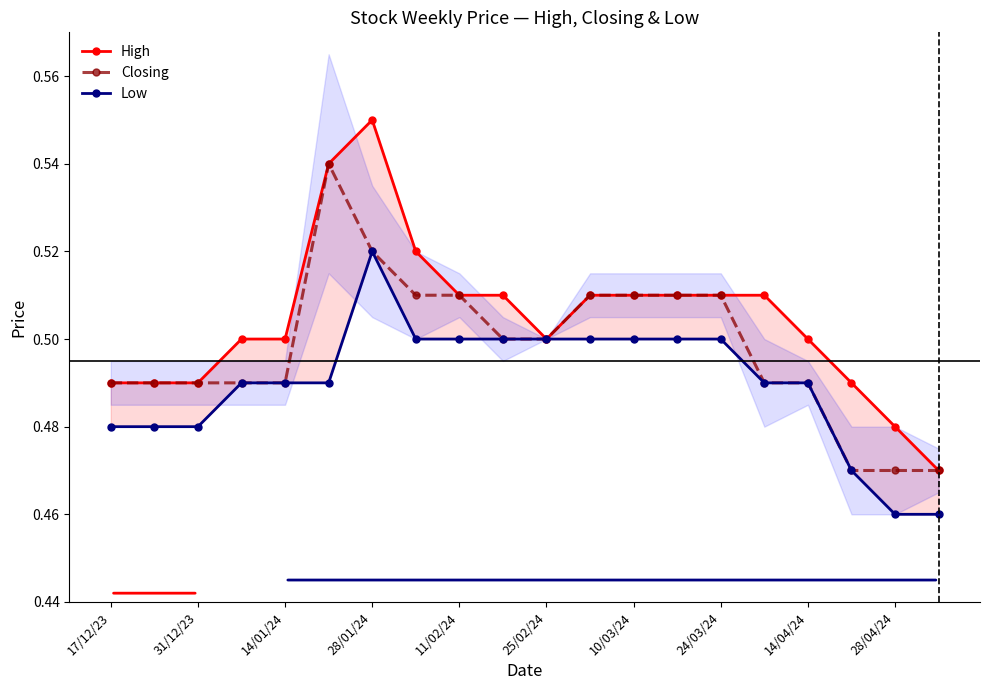

The Closing series shows 0.2 at 31/12/23. True or false?

False